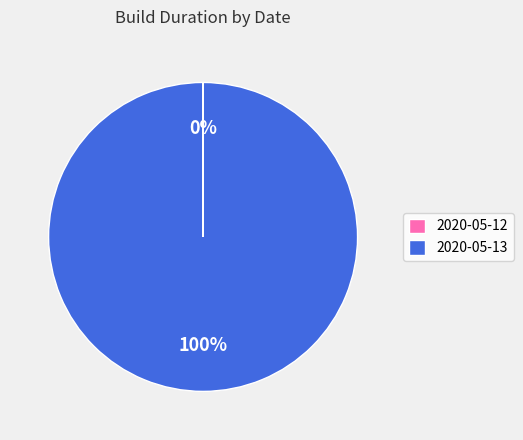

The 2020-05-13 slice represents 94% of the pie. True or false?

False